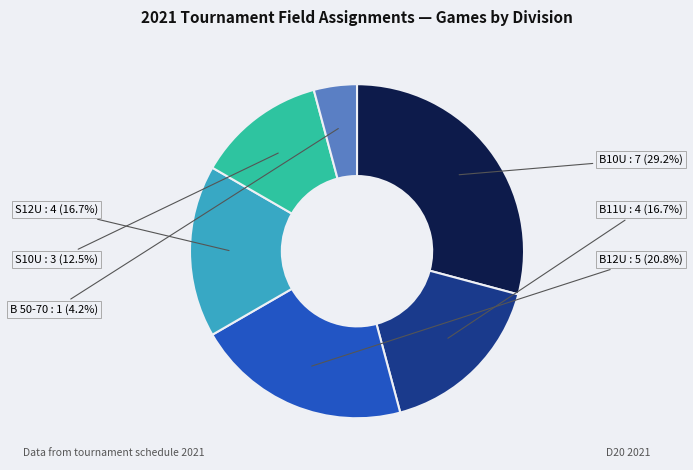

Is the sum of S12U and B11U greater than half?

No